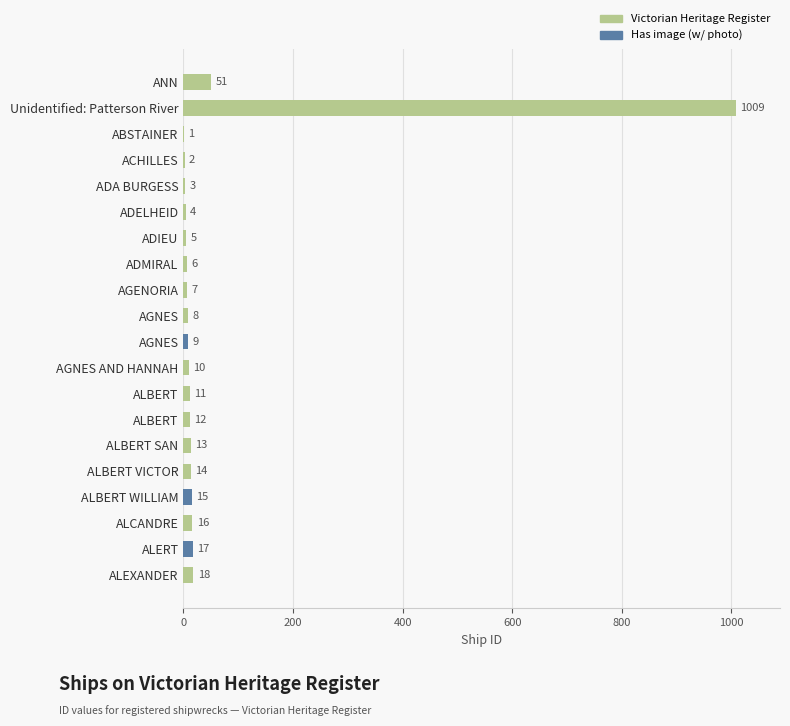

Rank the categories by value from highest to lowest.

Unidentified: Patterson River, ANN, ALEXANDER, ALERT, ALCANDRE, ALBERT WILLIAM, ALBERT VICTOR, ALBERT SAN, ALBERT, ALBERT, AGNES AND HANNAH, AGNES, AGNES, AGENORIA, ADMIRAL, ADIEU, ADELHEID, ADA BURGESS, ACHILLES, ABSTAINER